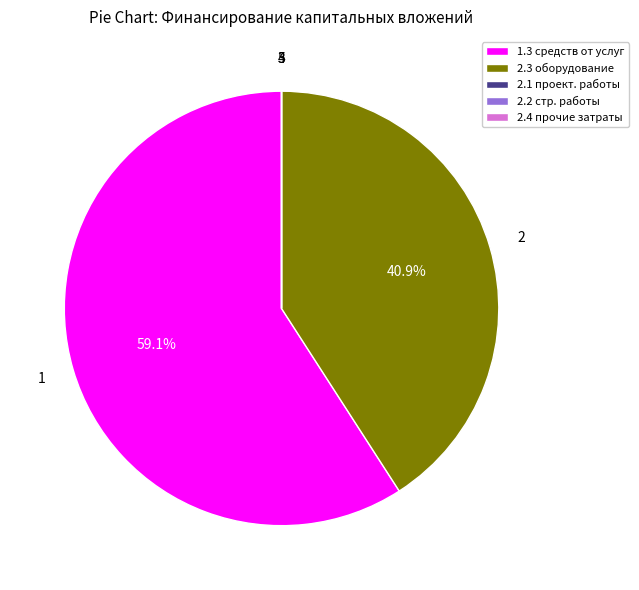

Which category accounts for the majority?

1.3 средств от услуг